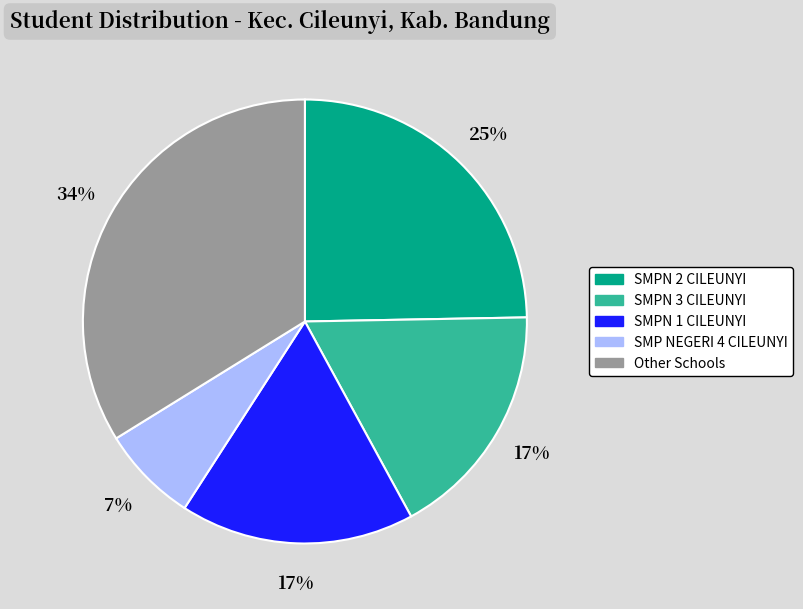

To the nearest percent, what is the difference between the largest and smallest slice percentages?

27%